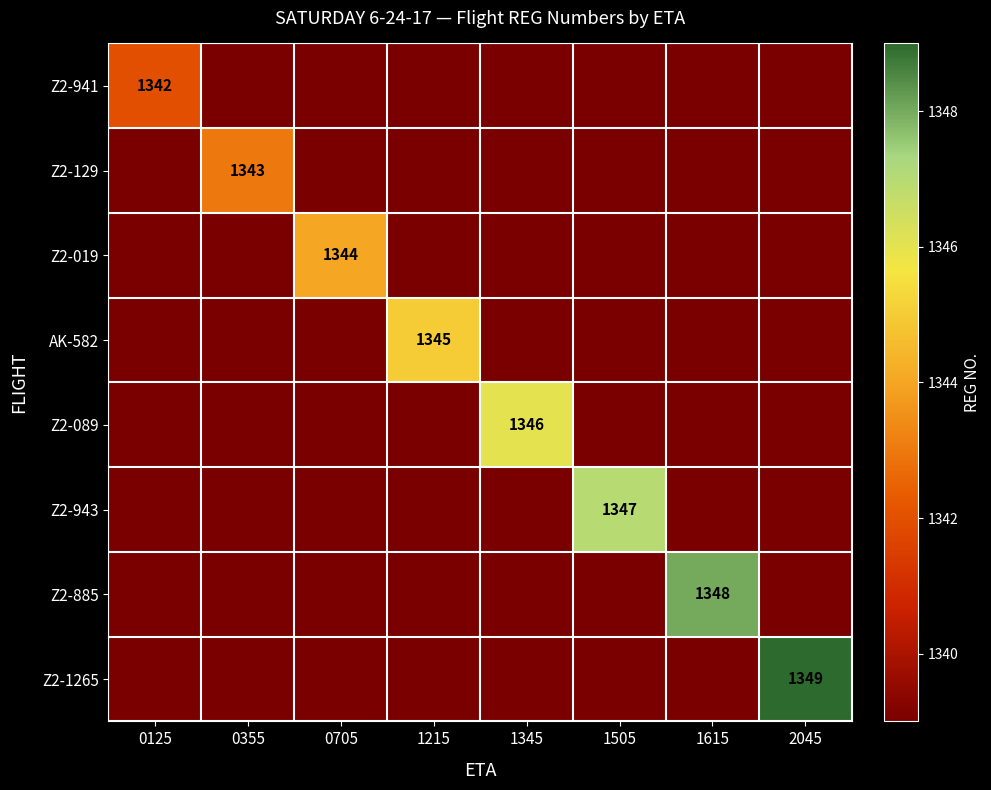

What is the spread (max minus min) of values at 1505?

8